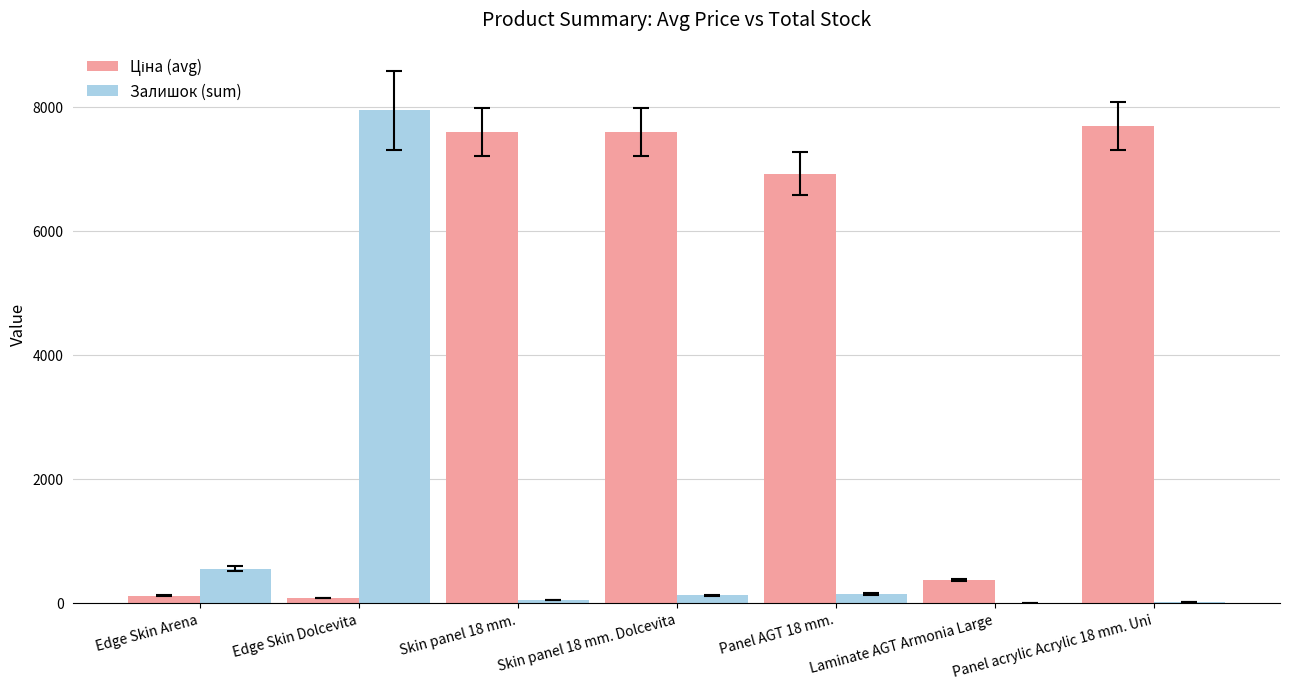

True or false: Залишок (sum) has a value of 7945.0 at Edge Skin Dolcevita.

True